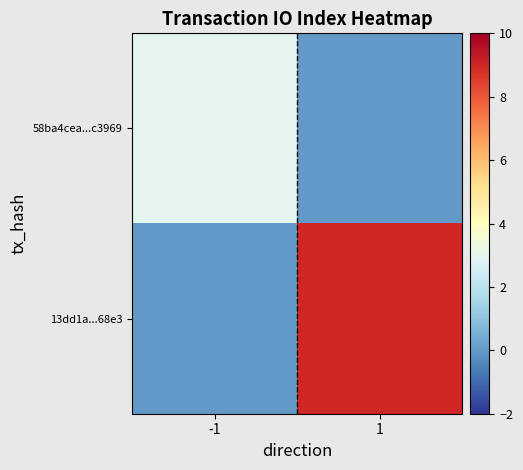

Reading left to right, transcribe all the data shown in this chart.

58ba4cea...c3969: -1=3	1=0
13dd1a...68e3: -1=0	1=9